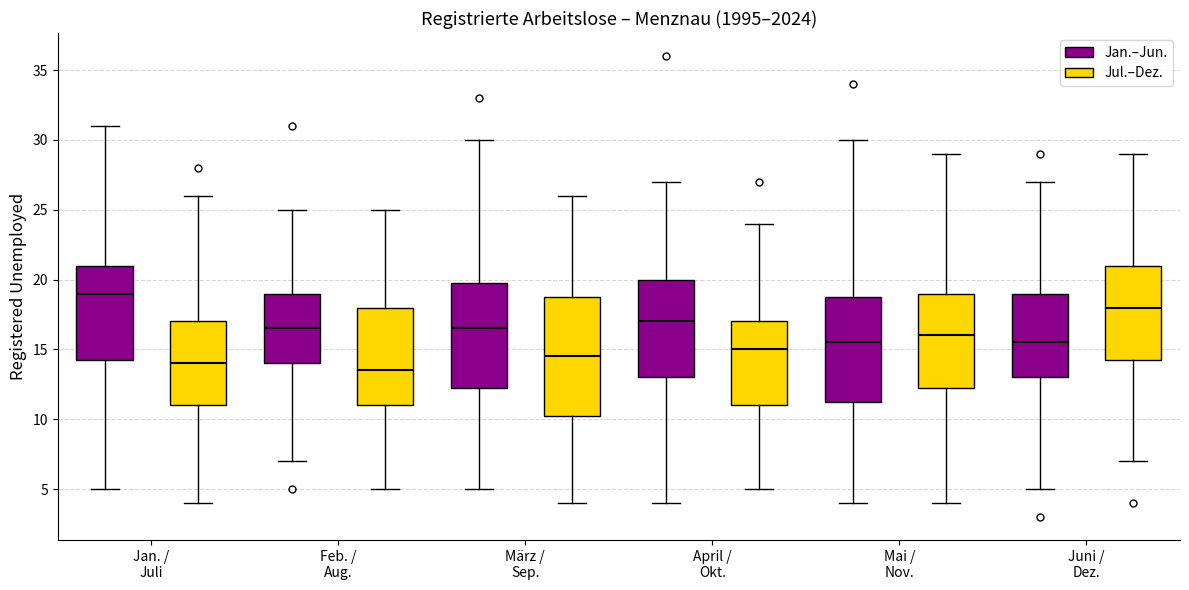

Reading left to right, transcribe this box plot: for each box, give where its median line is, the range the box spans, and where its two whiskers end, as read against the y-axis. The values are not printed on the chart, so give them approximately, as read against the axis.

Jan. / Juli (Jan.–Jun.): median 19.0, box 14.5 to 21.0, whiskers 5.0 to 31.0
Jan. / Juli (Jul.–Dez.): median 14.0, box 11.0 to 17.0, whiskers 4.0 to 26.0
Feb. / Aug. (Jan.–Jun.): median 16.5, box 14.0 to 19.0, whiskers 7.0 to 25.0
Feb. / Aug. (Jul.–Dez.): median 13.5, box 11.0 to 18.0, whiskers 5.0 to 25.0
März / Sep. (Jan.–Jun.): median 16.5, box 12.5 to 20.0, whiskers 5.0 to 30.0
März / Sep. (Jul.–Dez.): median 14.5, box 10.5 to 19.0, whiskers 4.0 to 26.0
April / Okt. (Jan.–Jun.): median 17.0, box 13.0 to 20.0, whiskers 4.0 to 27.0
April / Okt. (Jul.–Dez.): median 15.0, box 11.0 to 17.0, whiskers 5.0 to 24.0
Mai / Nov. (Jan.–Jun.): median 15.5, box 11.5 to 19.0, whiskers 4.0 to 30.0
Mai / Nov. (Jul.–Dez.): median 16.0, box 12.5 to 19.0, whiskers 4.0 to 29.0
Juni / Dez. (Jan.–Jun.): median 15.5, box 13.0 to 19.0, whiskers 5.0 to 27.0
Juni / Dez. (Jul.–Dez.): median 18.0, box 14.5 to 21.0, whiskers 7.0 to 29.0